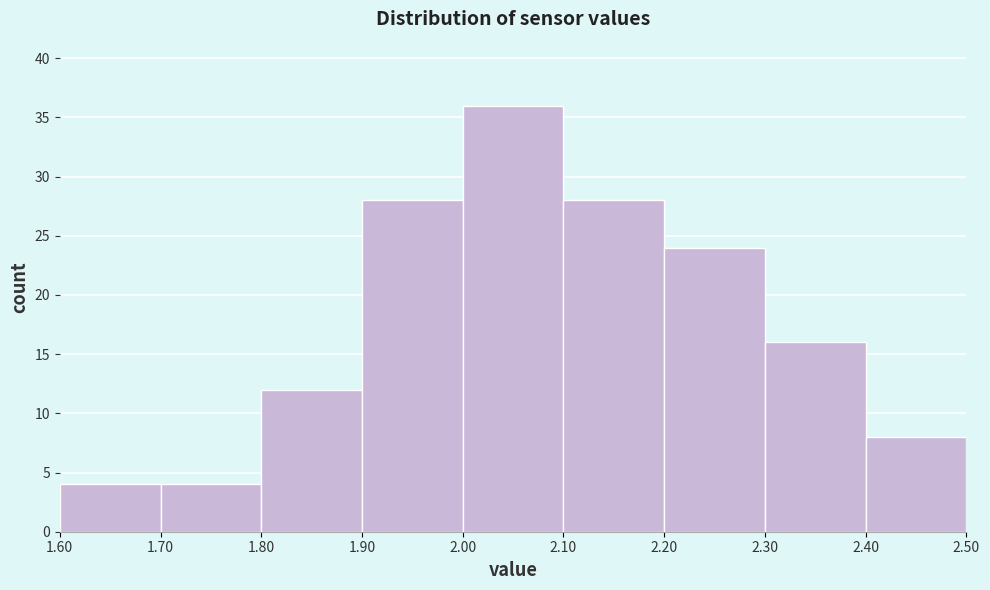

Reading left to right, list every bar in this chart as the range it spans on the x-axis followed by its height. The values are not printed on the chart, so give them approximately, as read against the axis.

1.60 to 1.70: 4
1.70 to 1.80: 4
1.80 to 1.90: 12
1.90 to 2.00: 28
2.00 to 2.10: 36
2.10 to 2.20: 28
2.20 to 2.30: 24
2.30 to 2.40: 16
2.40 to 2.50: 8